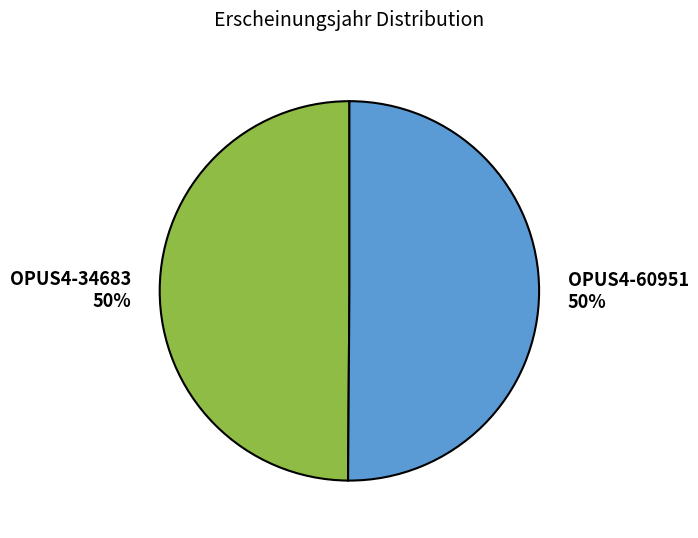

Is the sum of OPUS4-60951 and OPUS4-34683 greater than half?

Yes